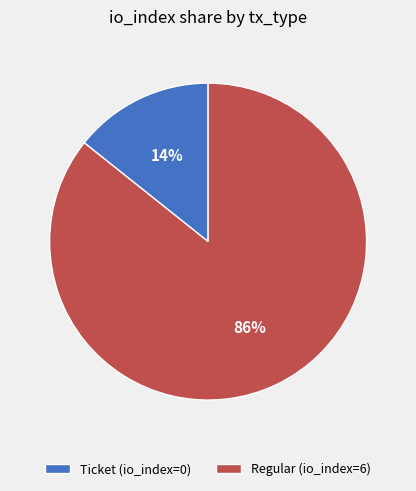

Is there a majority slice in this chart?

Yes